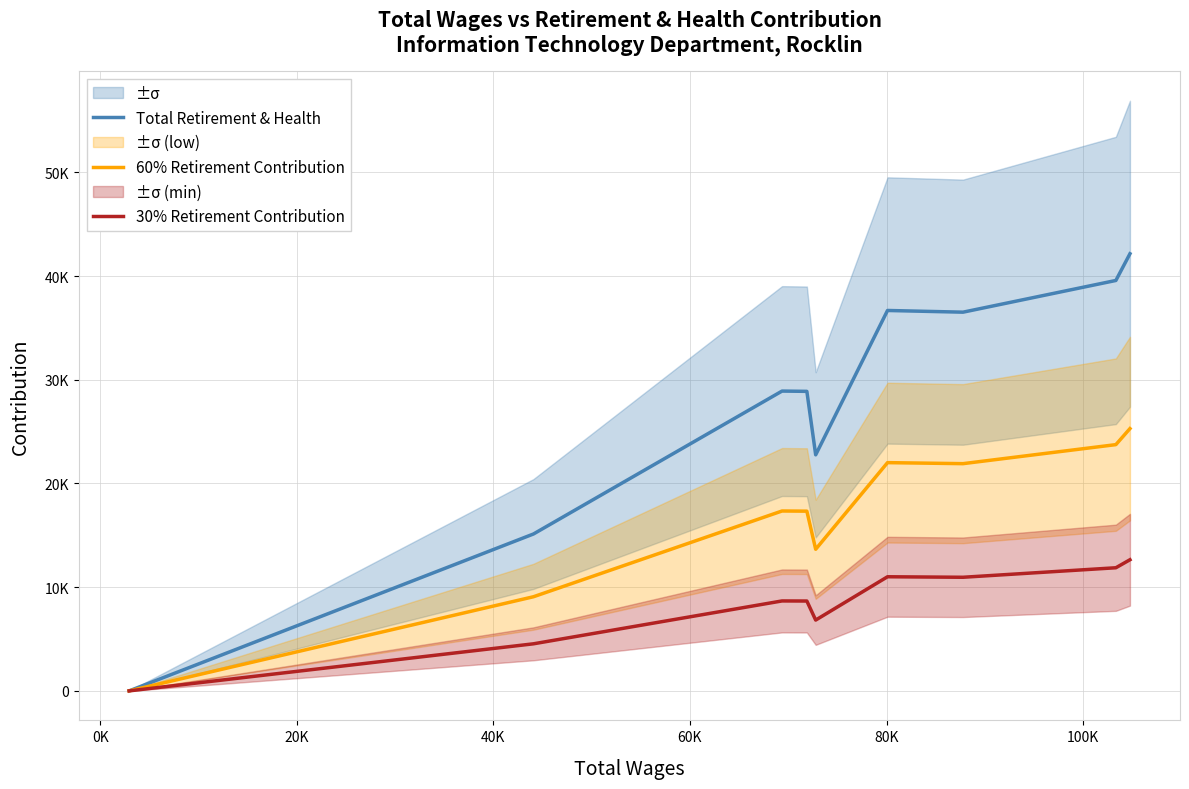

How many data points in 60% Retirement Contribution are above 17347?

5